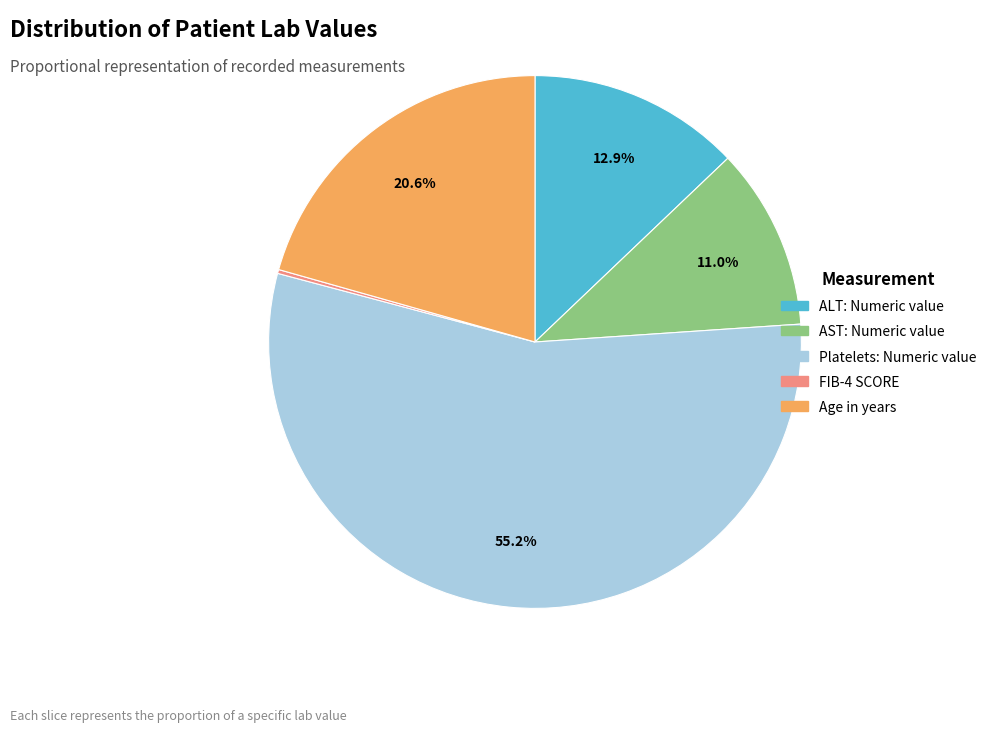

Is it true that ALT: Numeric value is 13% of the pie?

True